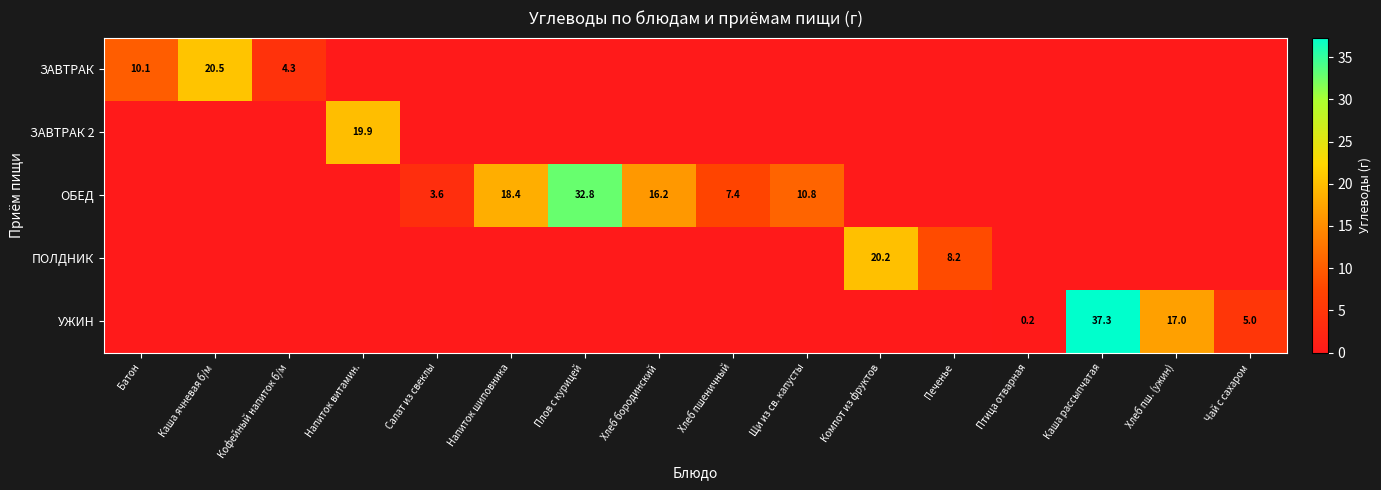

How many distinct data groups are displayed?

5